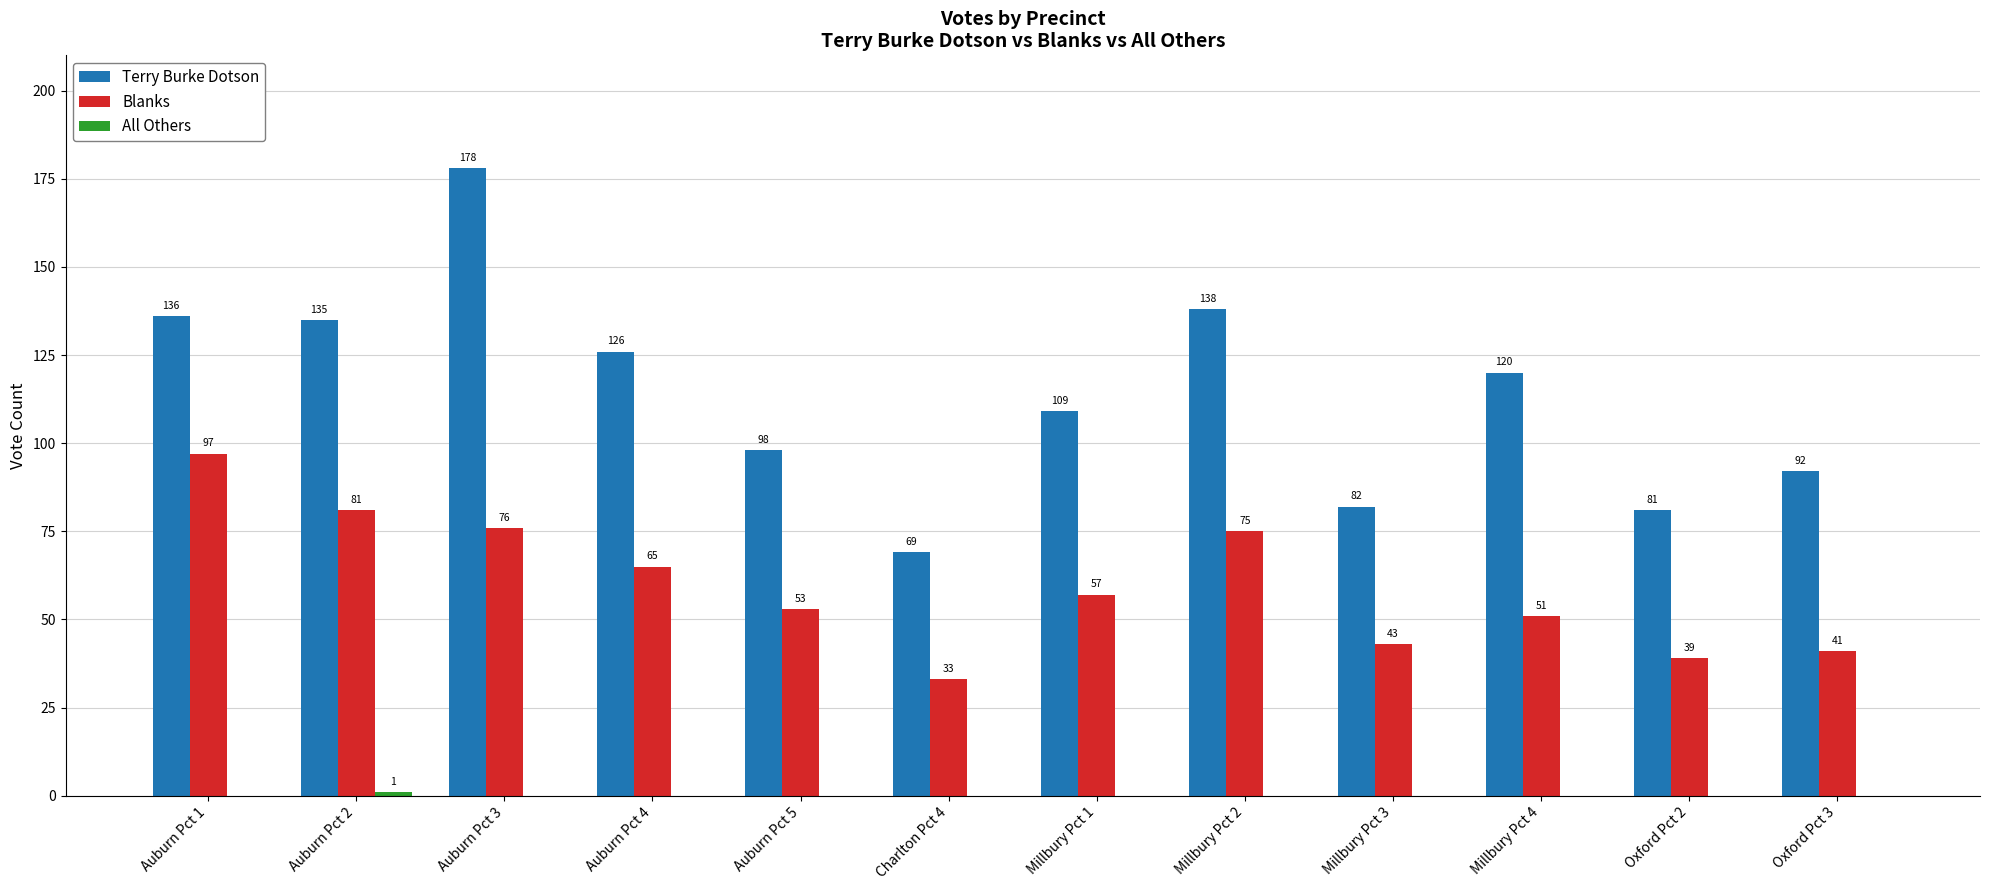

What is the sum of all Terry Burke Dotson values?

1364